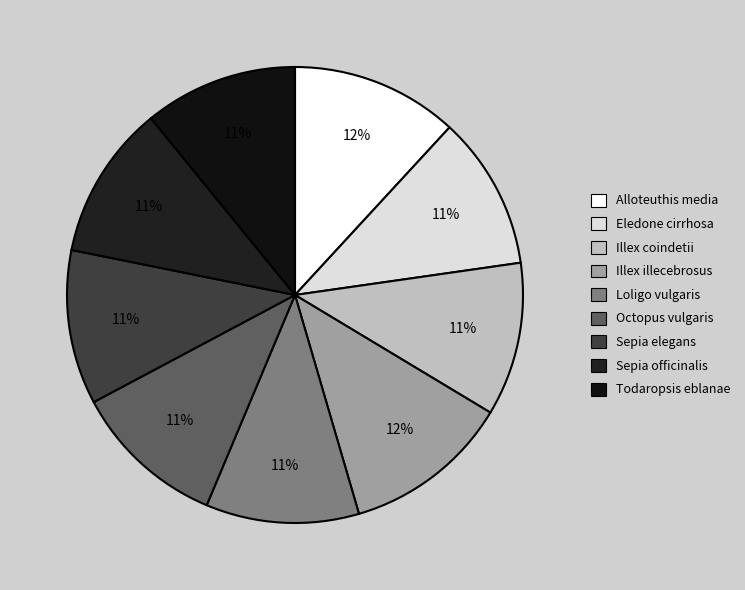

Which category has the biggest portion of the pie?

Alloteuthis media